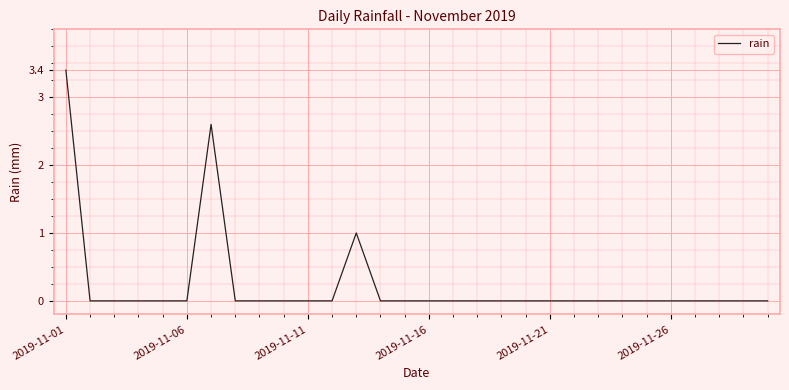

Count the values in the range 0 to 1.

28